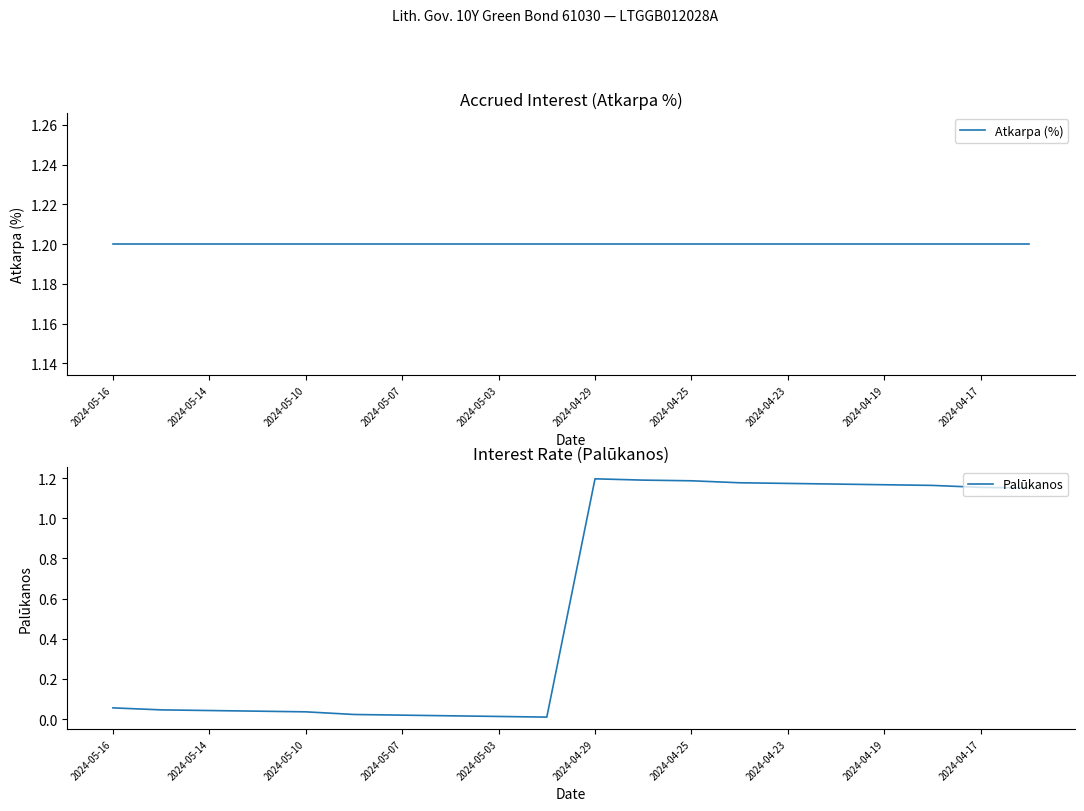

True or false: Palūkanos and Atkarpa (%) cross at least once.

False